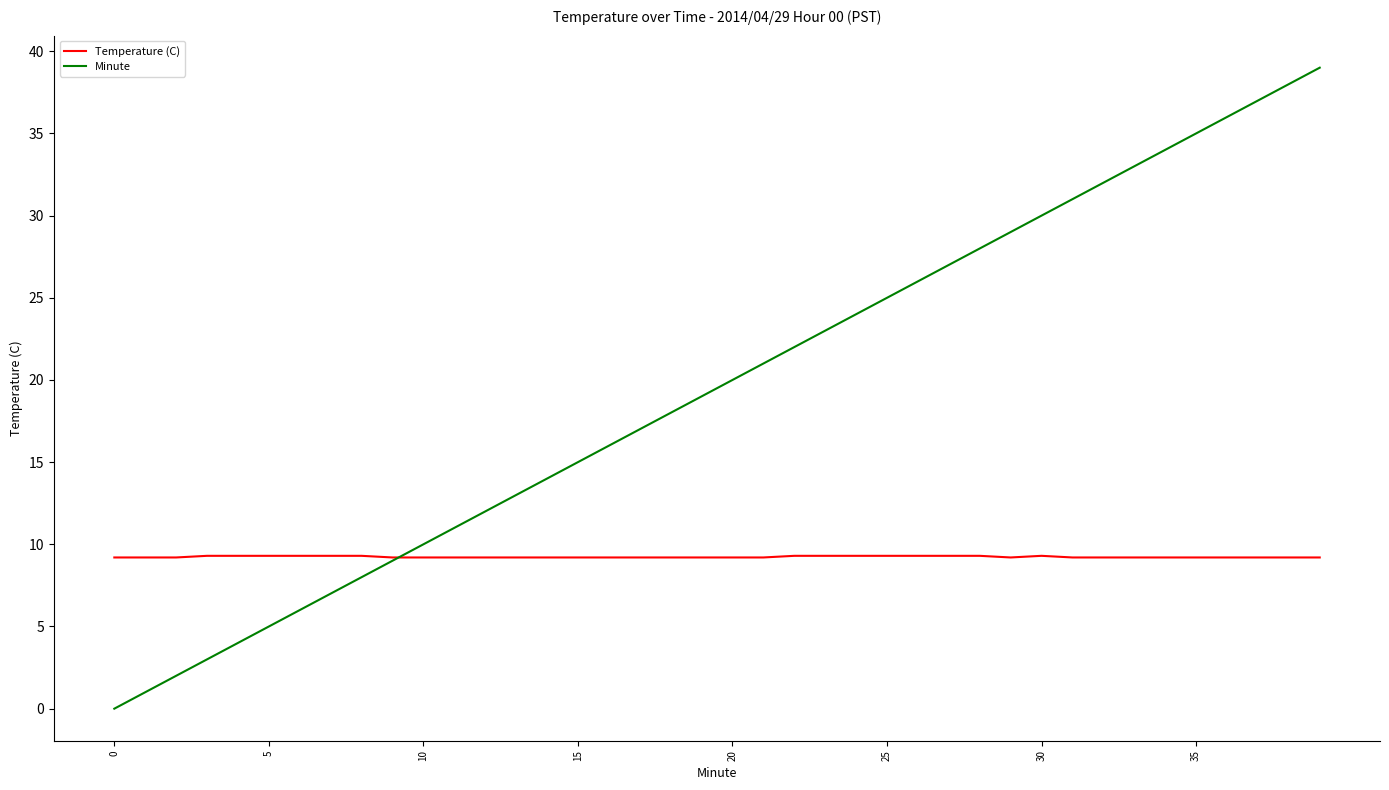

Which series has the widest spread of values?

Minute